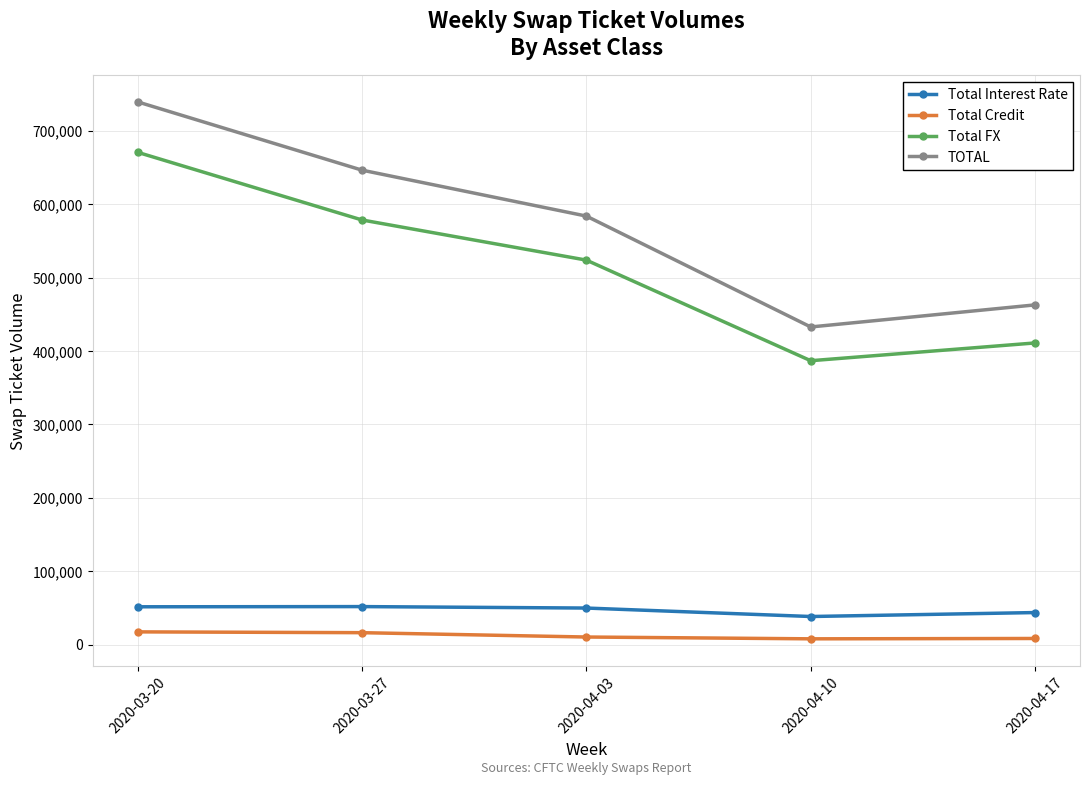

What is the difference between the Total FX values at 2020-03-27 and 2020-03-20?

92218